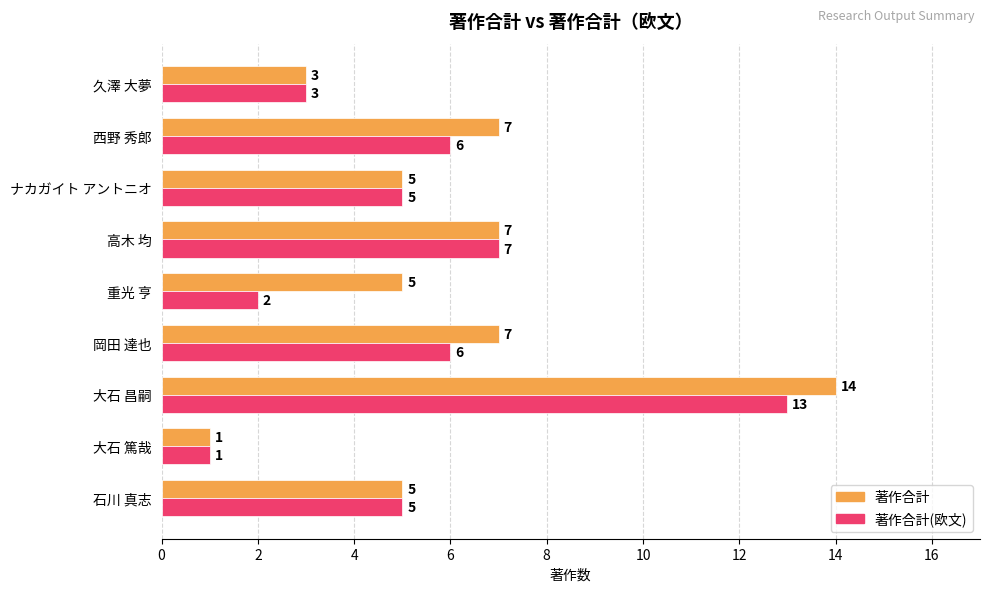

Is it true that 著作合計 equals 2 at 大石 篤哉?

False